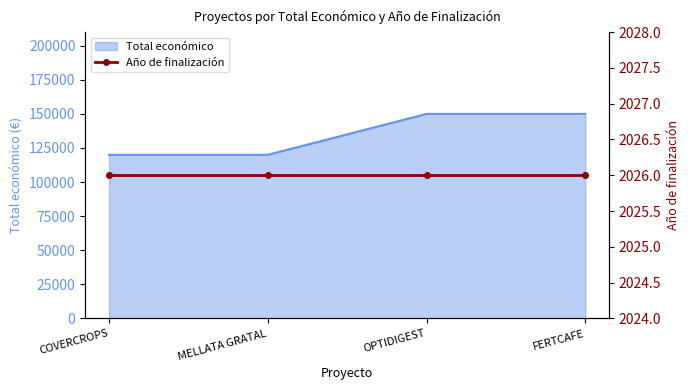

What is the sum of the values at MELLATA GRATAL and OPTIDIGEST?

270000